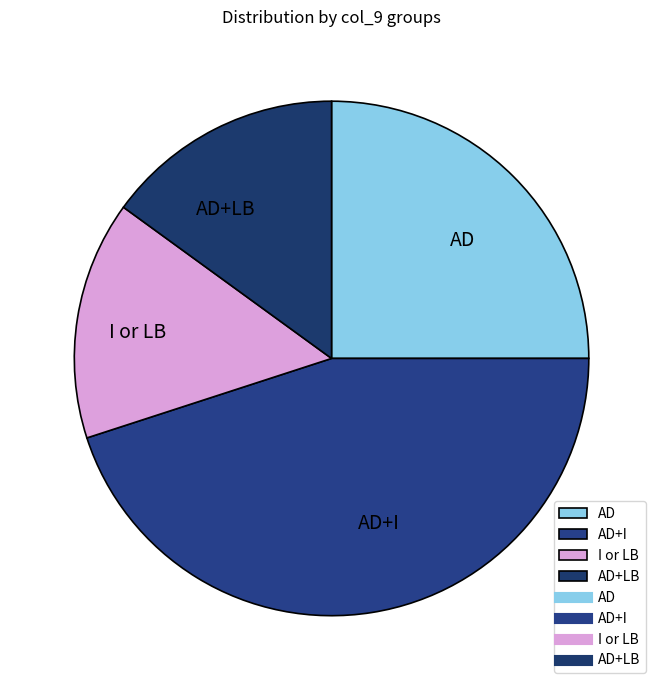

Is there a majority slice in this chart?

No